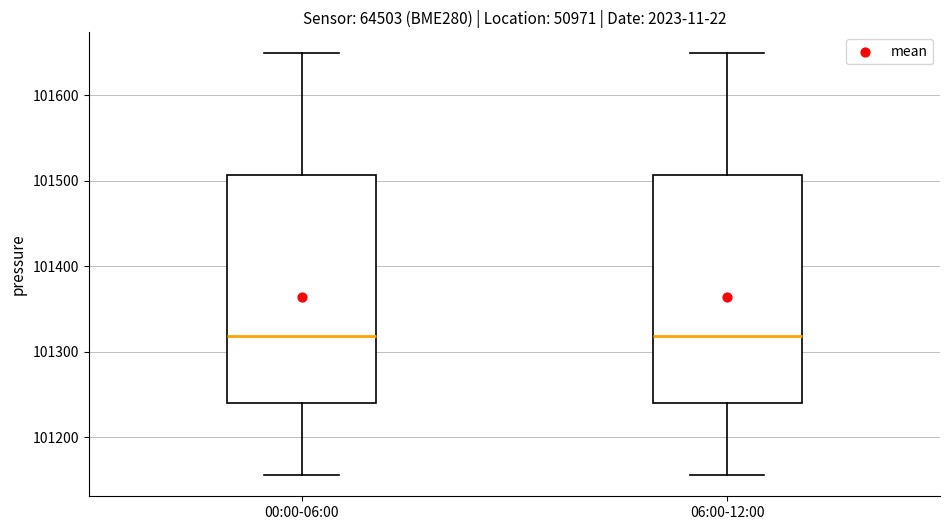

Reading left to right, transcribe this box plot: for each box, give where its median line is, the range the box spans, and where its two whiskers end, as read against the y-axis. The values are not printed on the chart, so give them approximately, as read against the axis.

00:00-06:00: median 101320, box 101240 to 101510, whiskers 101160 to 101650
06:00-12:00: median 101320, box 101240 to 101510, whiskers 101160 to 101650